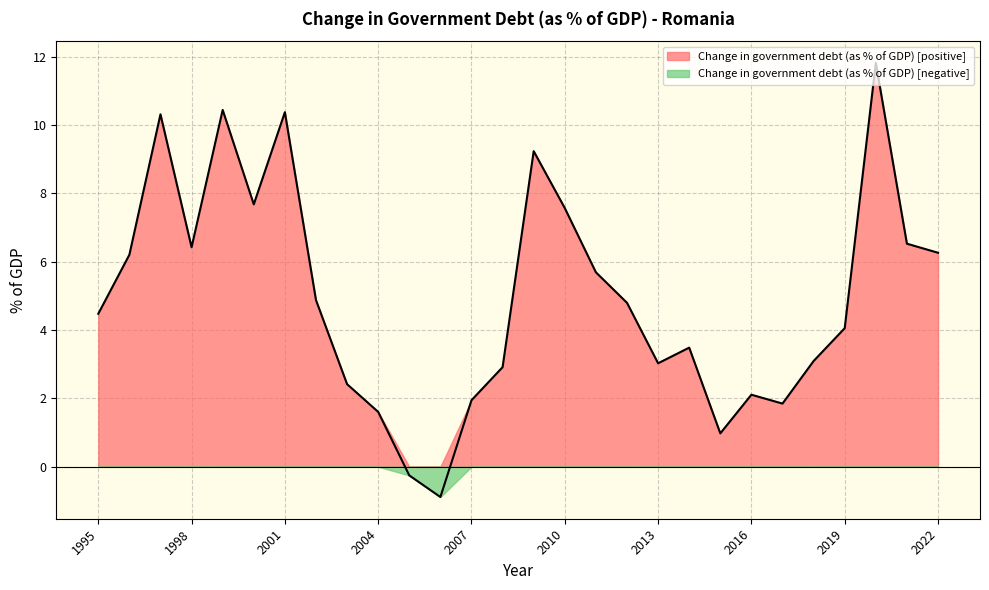

True or false: the data shows -0.5 at 2005.

False